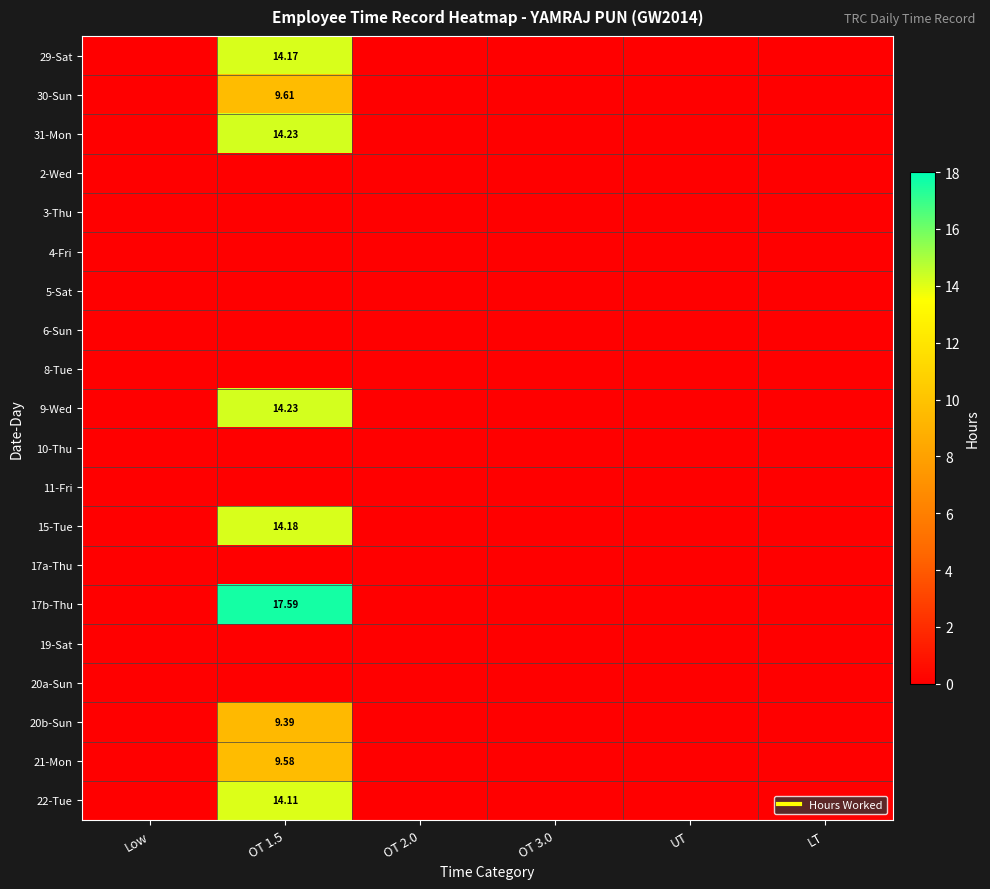

Rank the categories by 9-Wed value from lowest to highest.

Low, OT 2.0, OT 3.0, UT, LT, OT 1.5